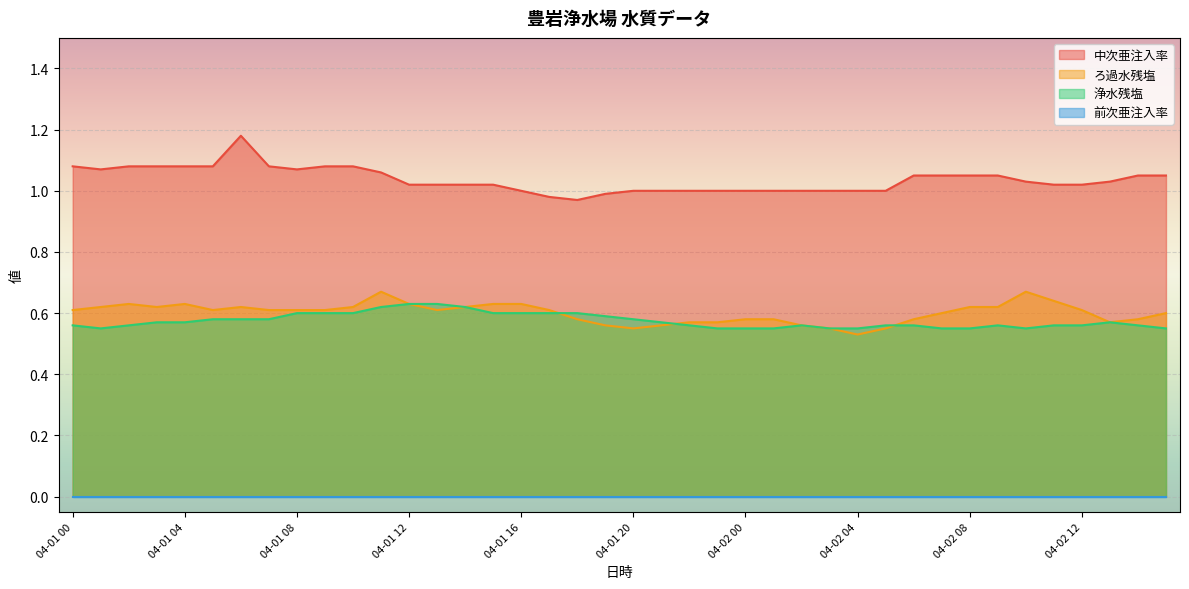

Which series changed the most between 04-01 03 and 04-02 06?

ろ過水残塩